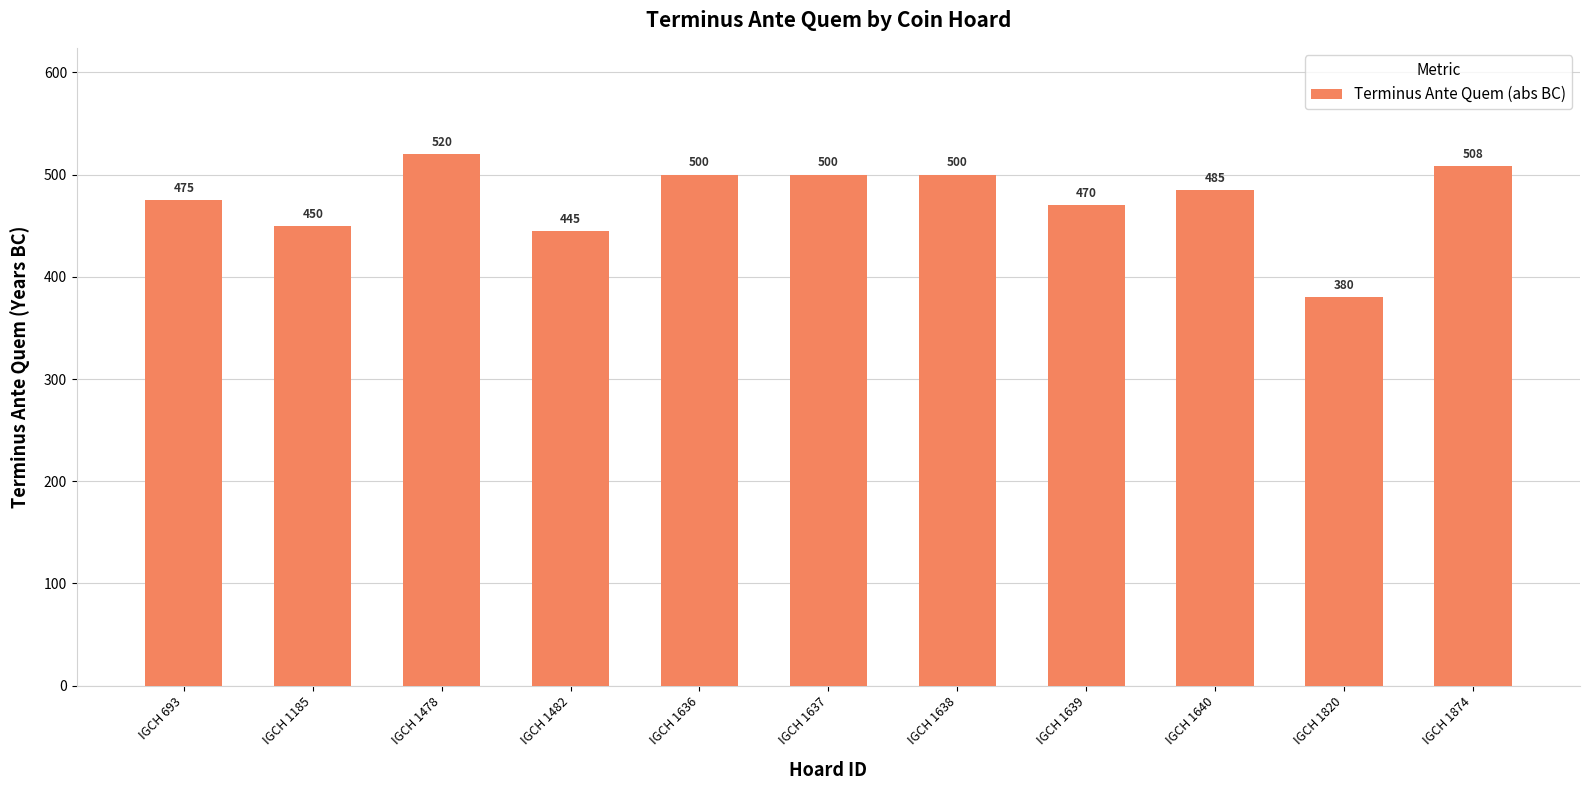

Which category has the lowest value across all series?

IGCH 1820